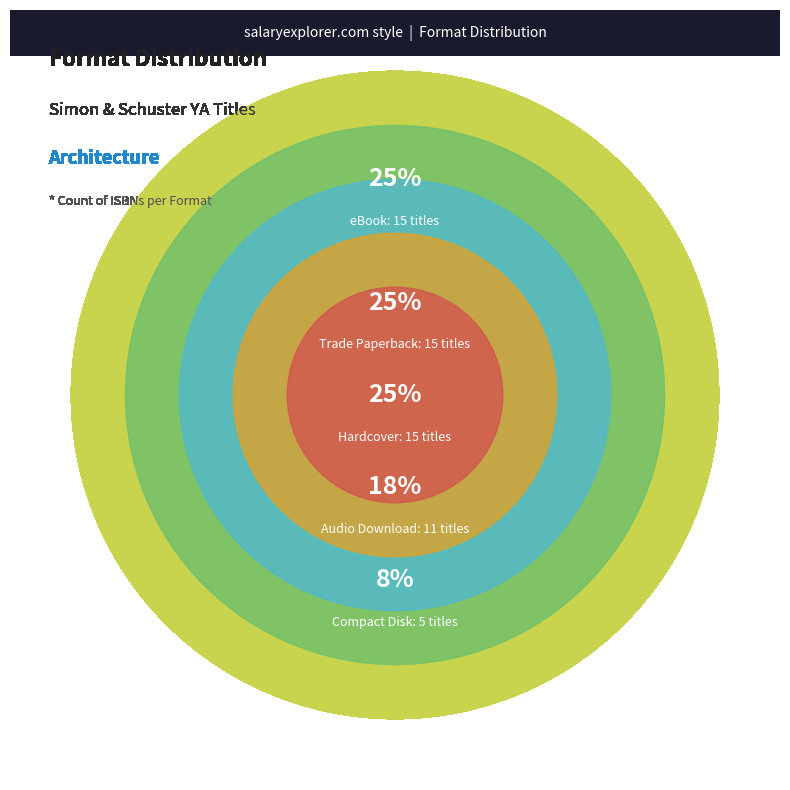

How many slices are in this pie chart?

5